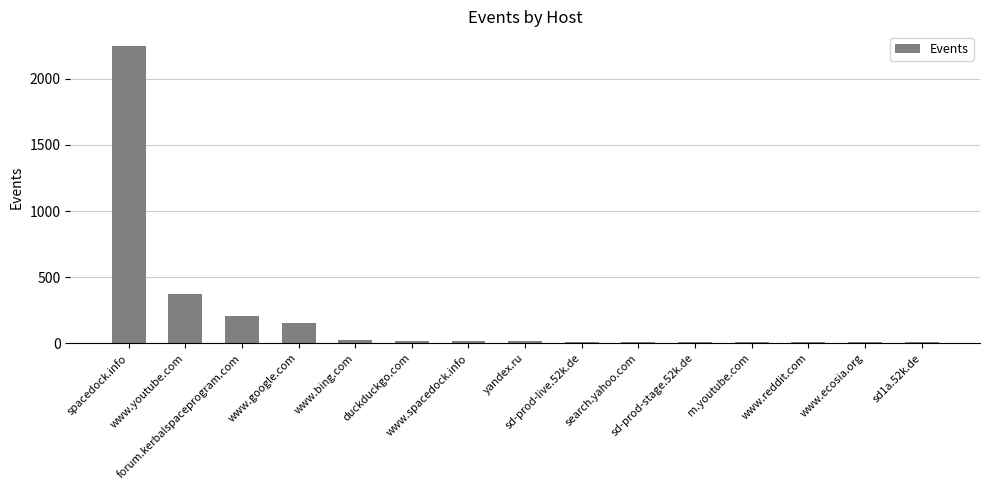

What is the greatest value displayed?

2248